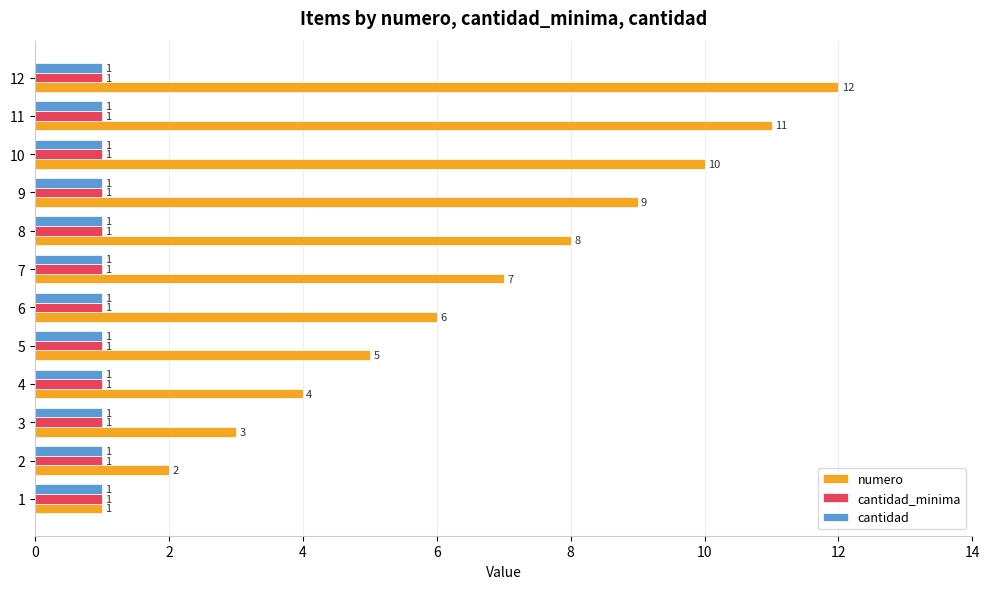

Which series has the largest range (max minus min)?

numero